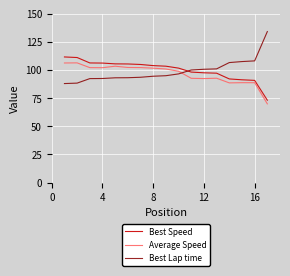

What is the greatest value displayed?

134.1